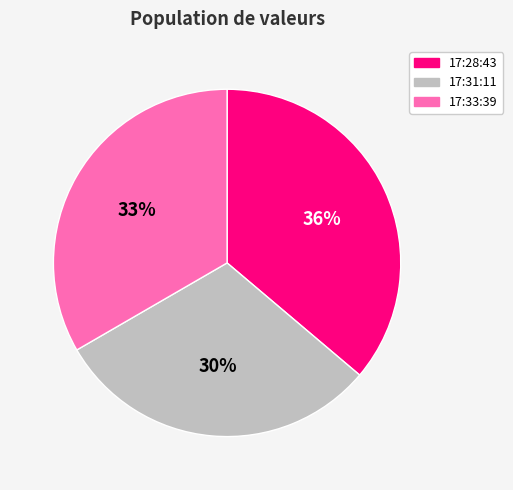

Combined, do 17:33:39 and 17:28:43 account for over 50%?

Yes